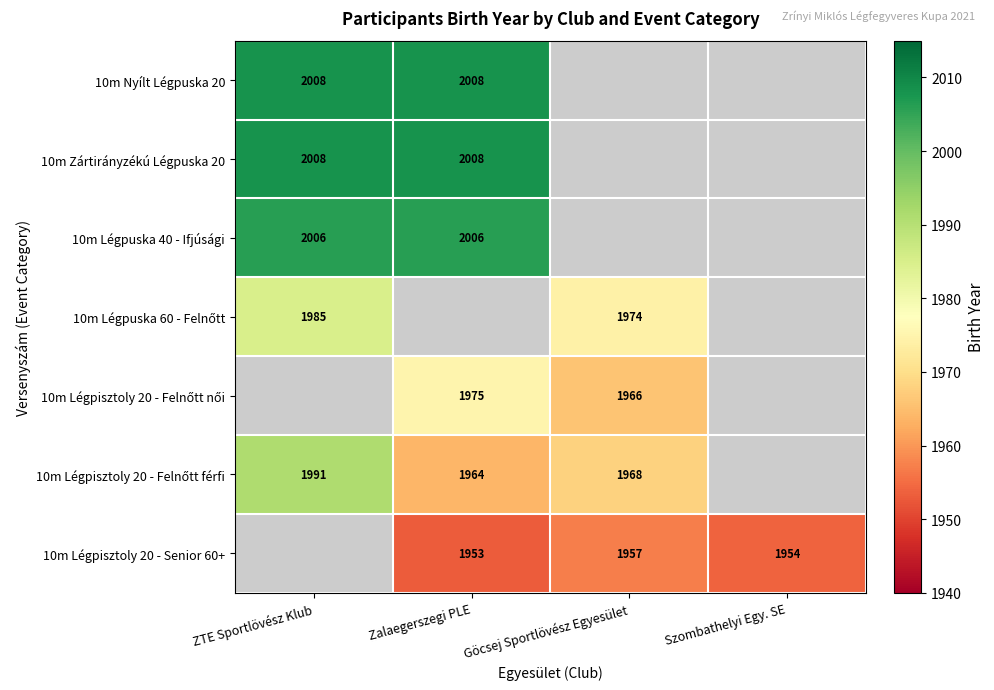

What is the sum of the 10m Légpisztoly 20 - Senior 60+ values at Zalaegerszegi PLE and Szombathelyi Egy. SE?

3907